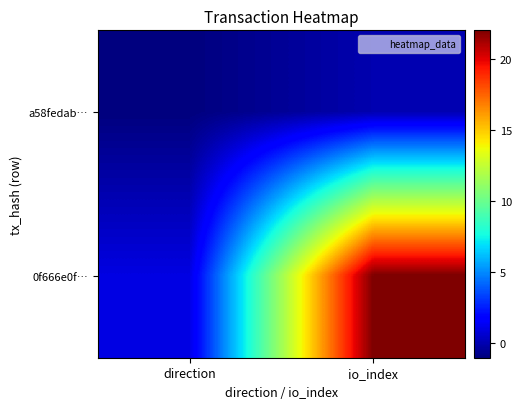

At direction, list the series in order from largest to smallest.

0f666e0f…, a58fedab…